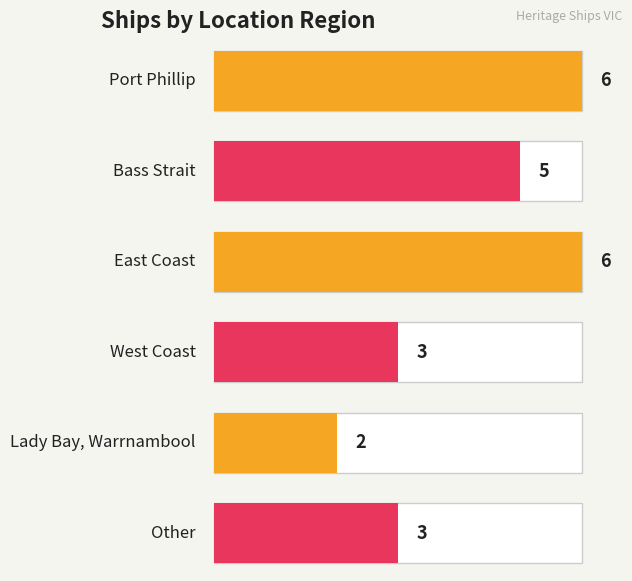

The chart shows a value of 10 at East Coast. True or false?

False